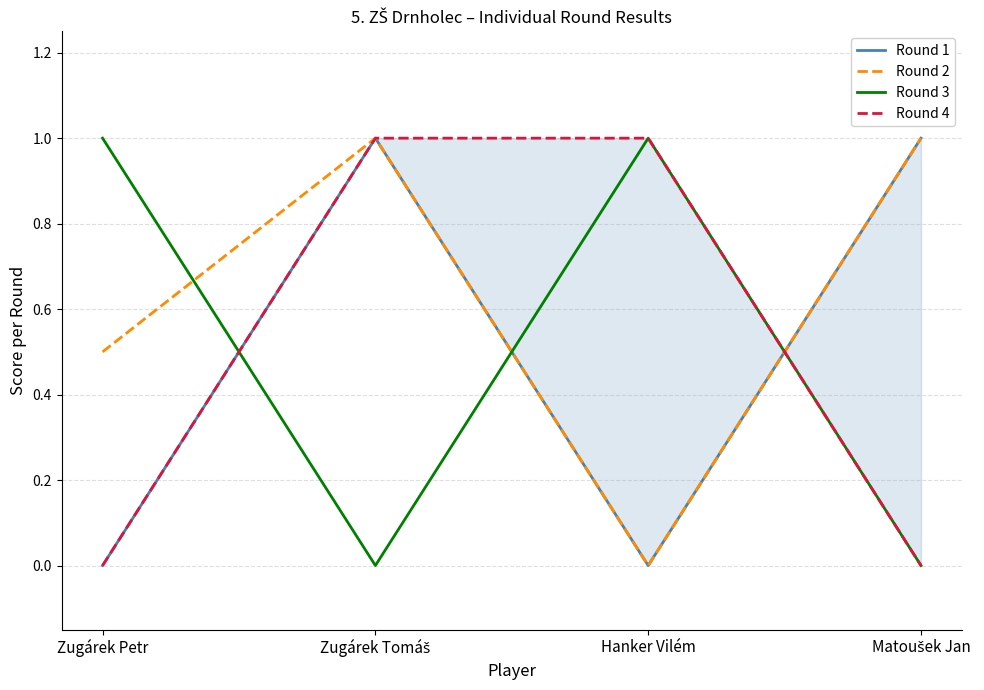

Reading left to right, list all the values displayed in this chart.

Round 1: 0.0	1.0	0.0	1.0
Round 2: 0.5	1.0	0.0	1.0
Round 3: 1.0	0.0	1.0	0.0
Round 4: 0.0	1.0	1.0	0.0